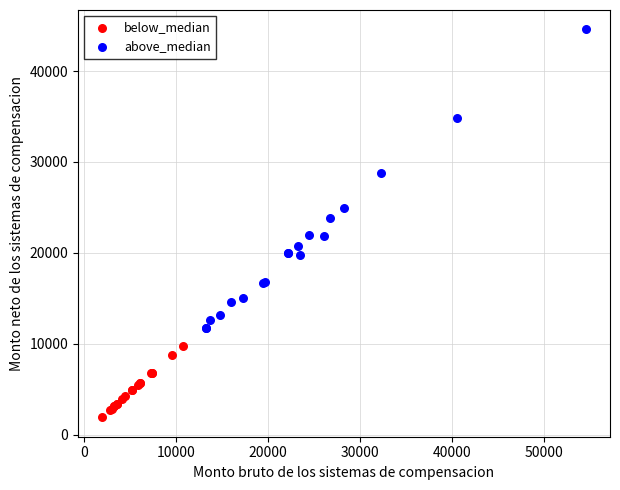

Which series contains the highest Y value?

above_median